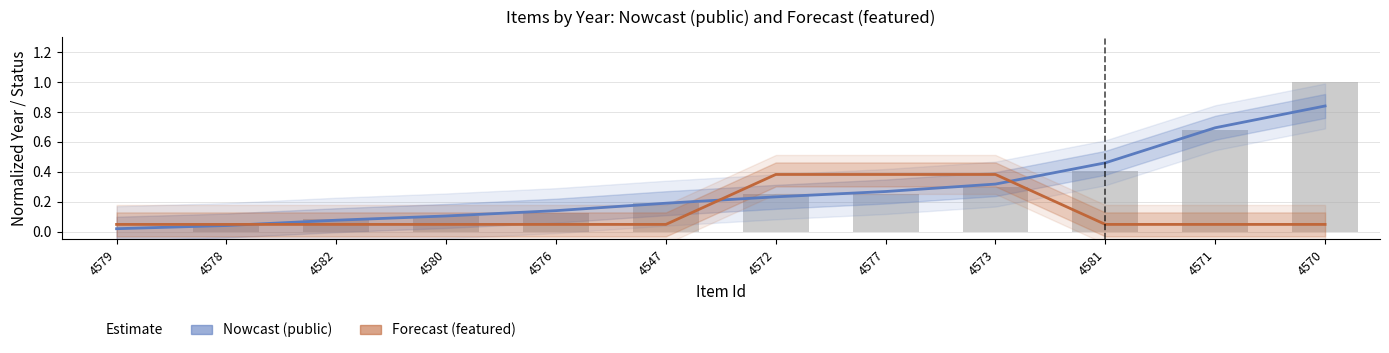

True or false: Nowcast (public) has a value of 0.1 at 4547.

False